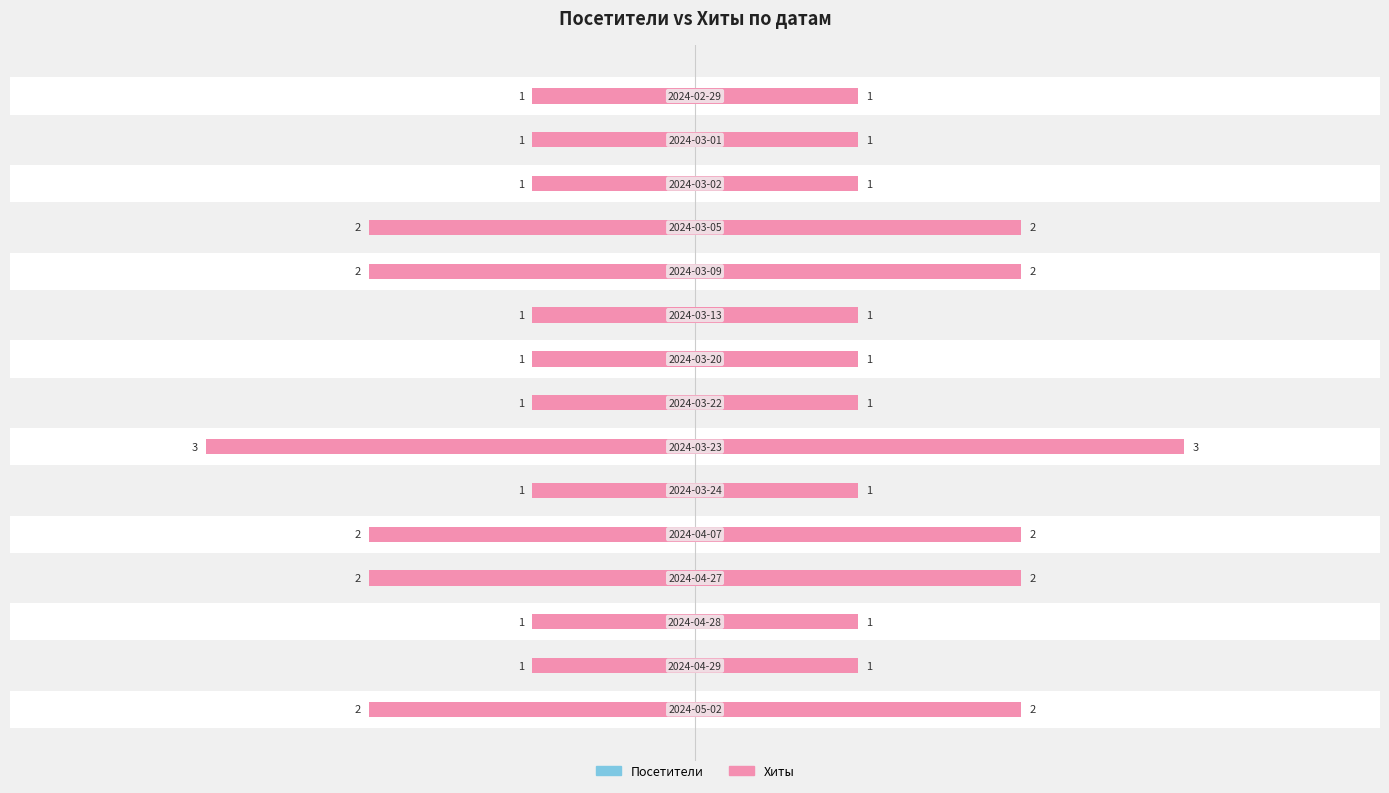

How many bars are there in each group?

2